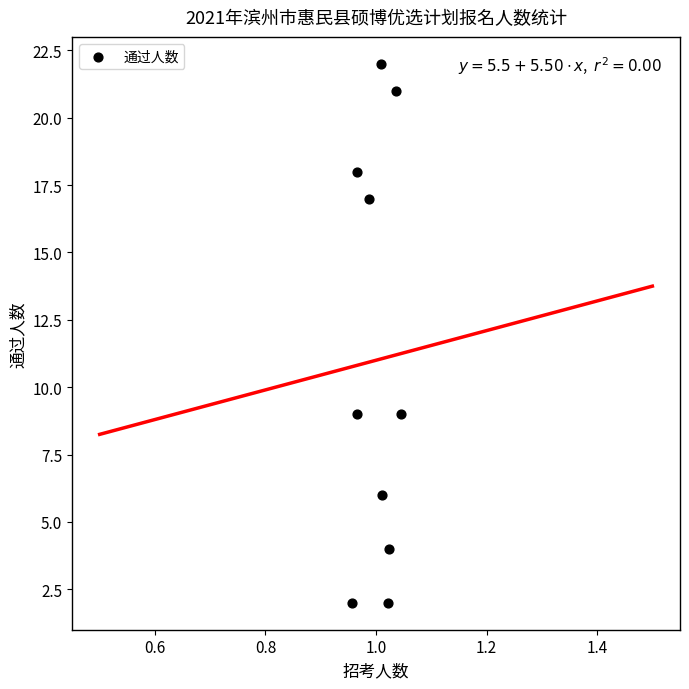

What is the average Y value?

11